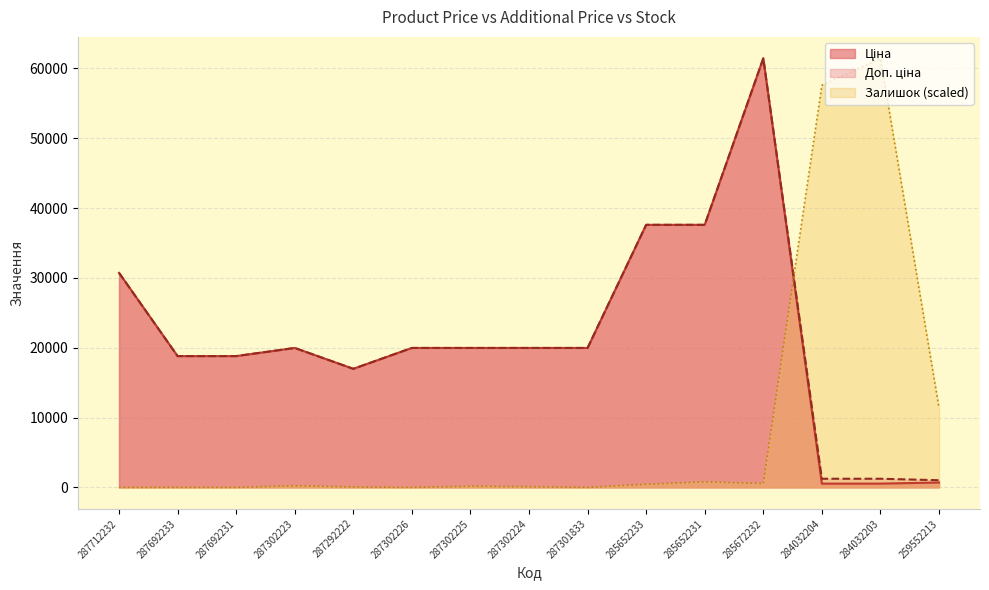

What is the value of the Ціна point at the 13th from the left?

539.0